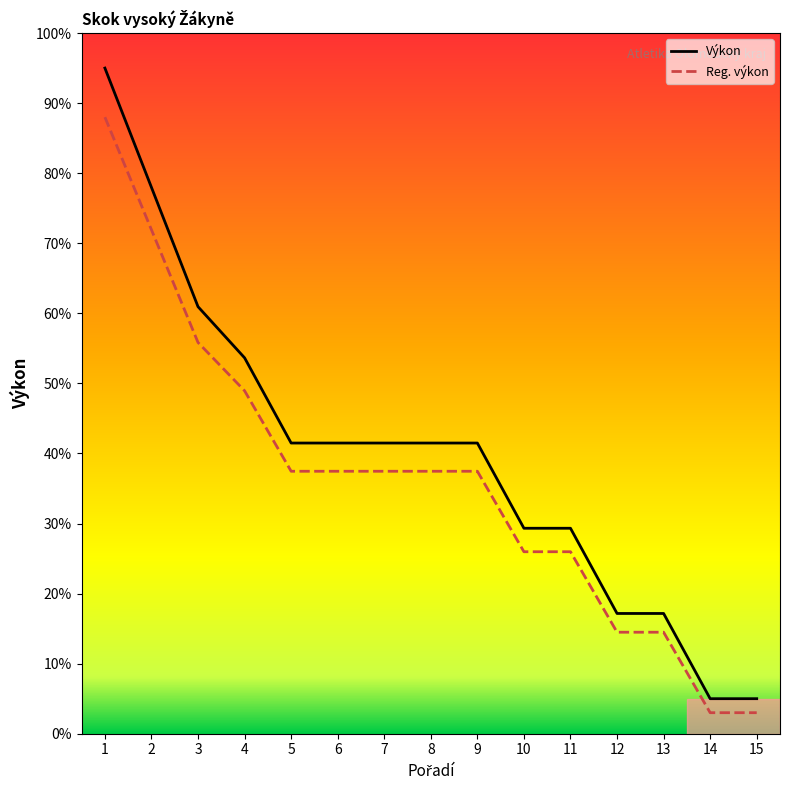

Rank the series at 15 from highest to lowest value.

Výkon, Reg. výkon